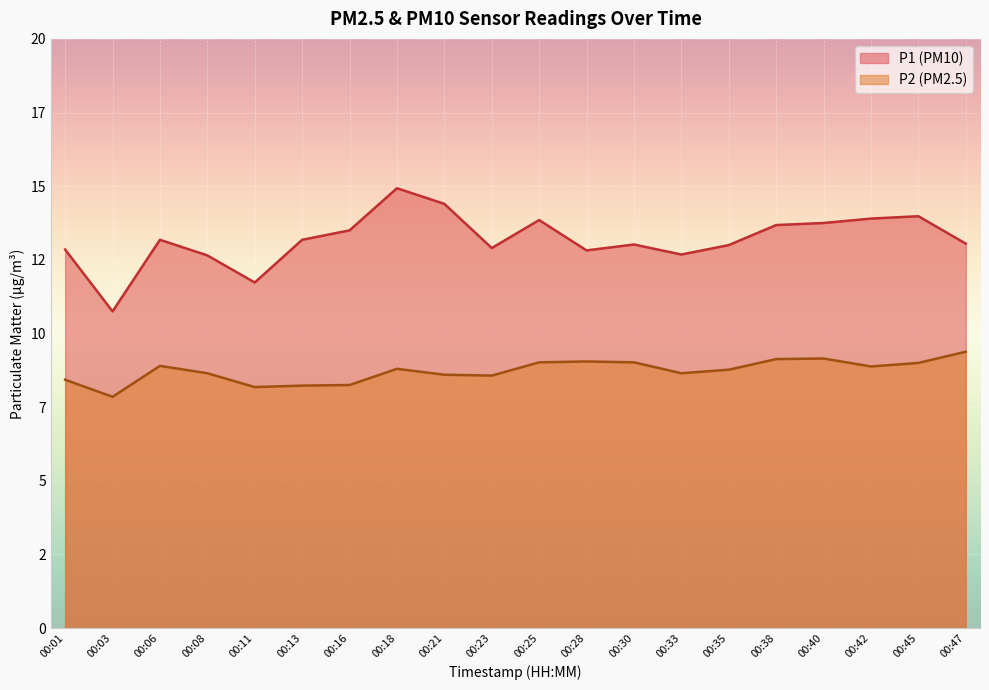

True or false: P2 and P1 intersect in this chart.

False